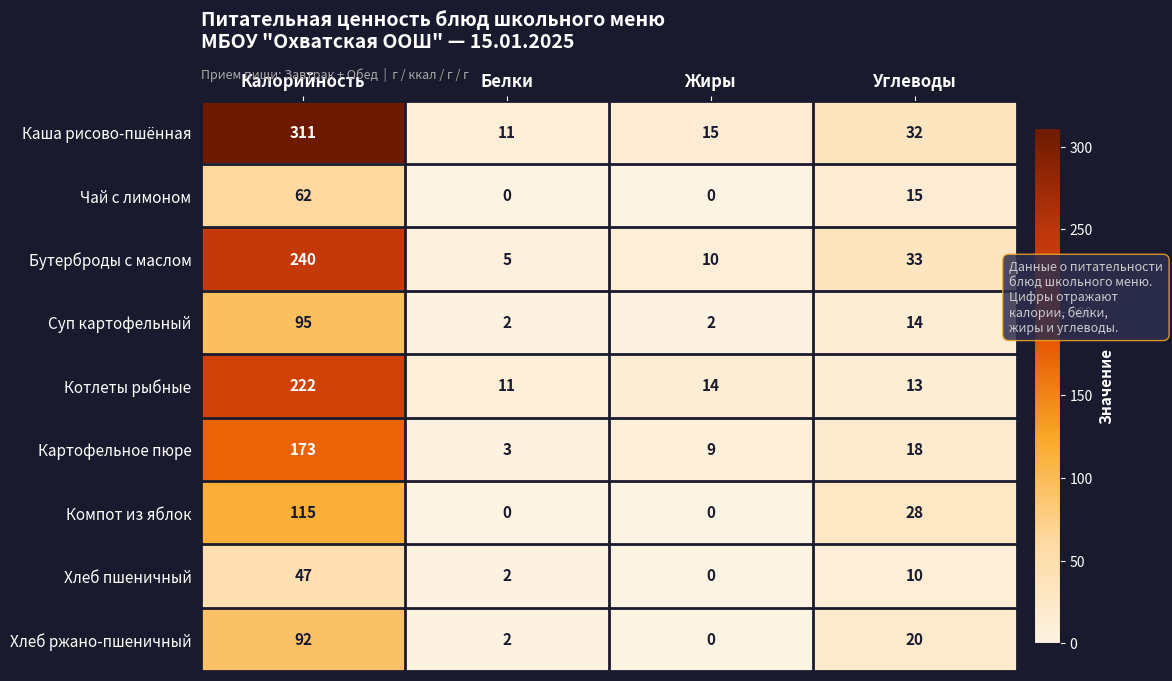

Rank the series at Калорийность from highest to lowest value.

Каша рисово-пшённая, Бутерброды с маслом, Котлеты рыбные, Картофельное пюре, Компот из яблок, Суп картофельный, Хлеб ржано-пшеничный, Чай с лимоном, Хлеб пшеничный